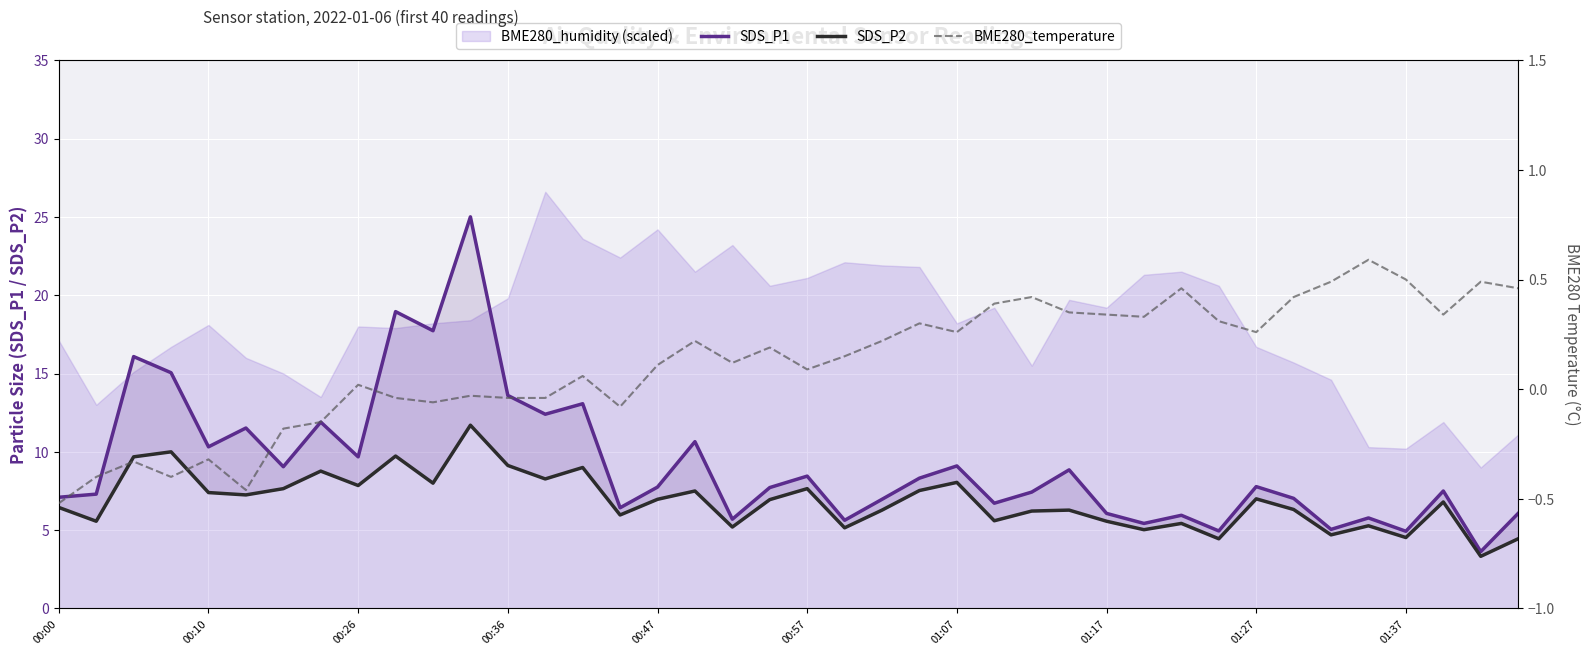

Where is SDS_P2 nearest to the value 7?

01:27